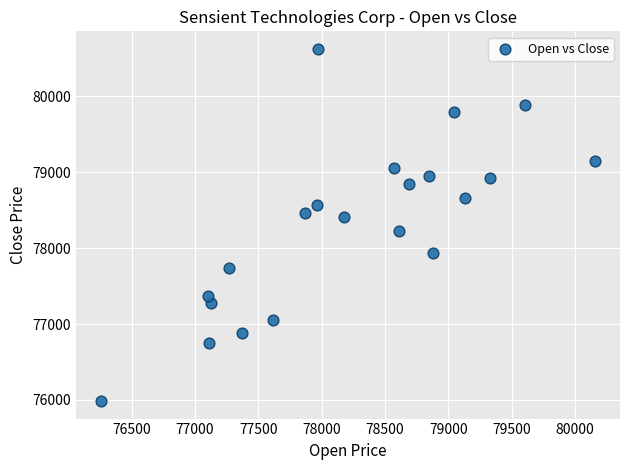

What is the range of X values (max minus min)?

3903